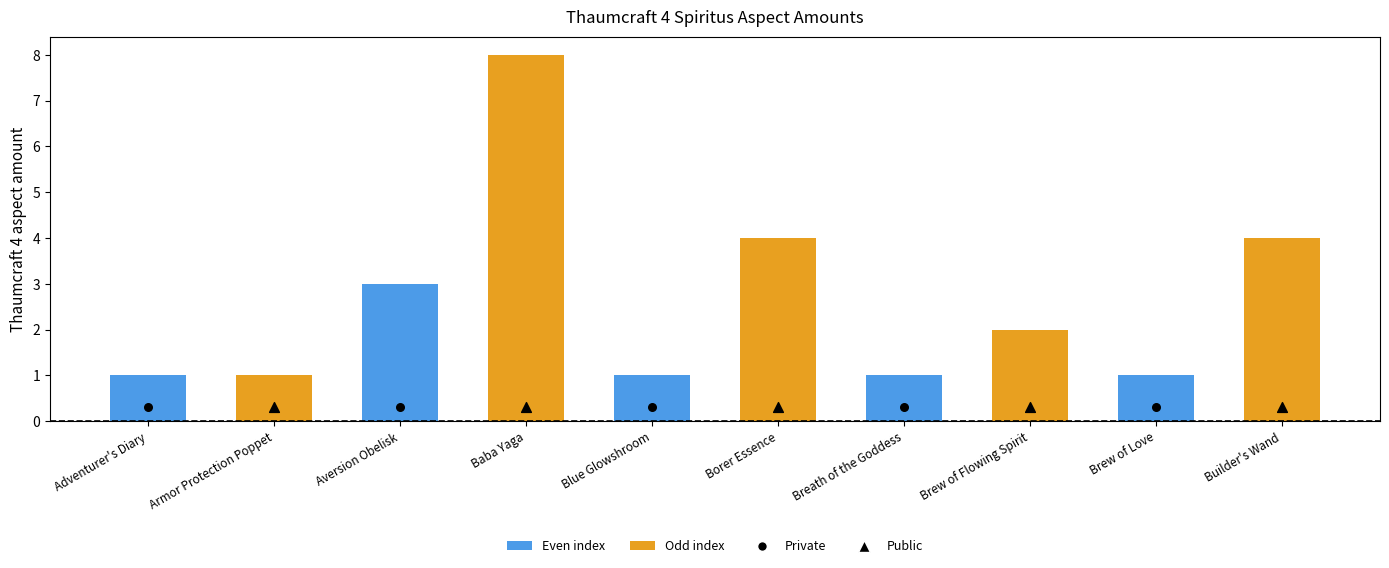

Between Armor Protection Poppet and Adventurer's Diary, which is larger?

Armor Protection Poppet